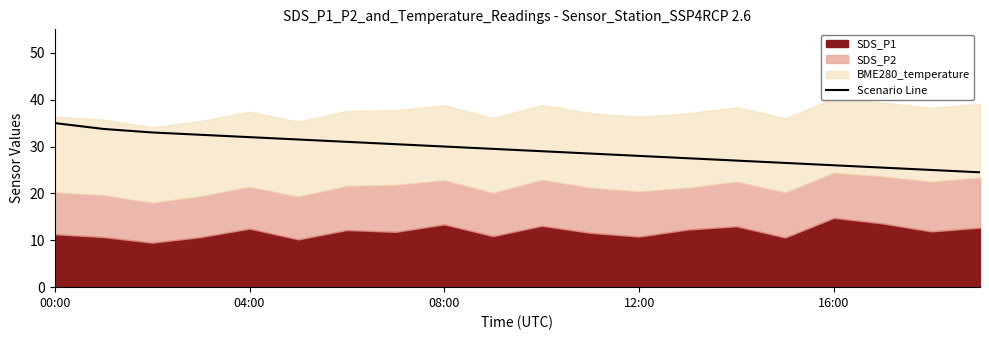

Reading left to right, list all the values displayed in this chart.

35.0	33.8	33.0	32.5	32.0	31.5	31.0	30.5	30.0	29.5	29.0	28.5	28.0	27.5	27.0	26.5	26.0	25.5	25.0	24.5